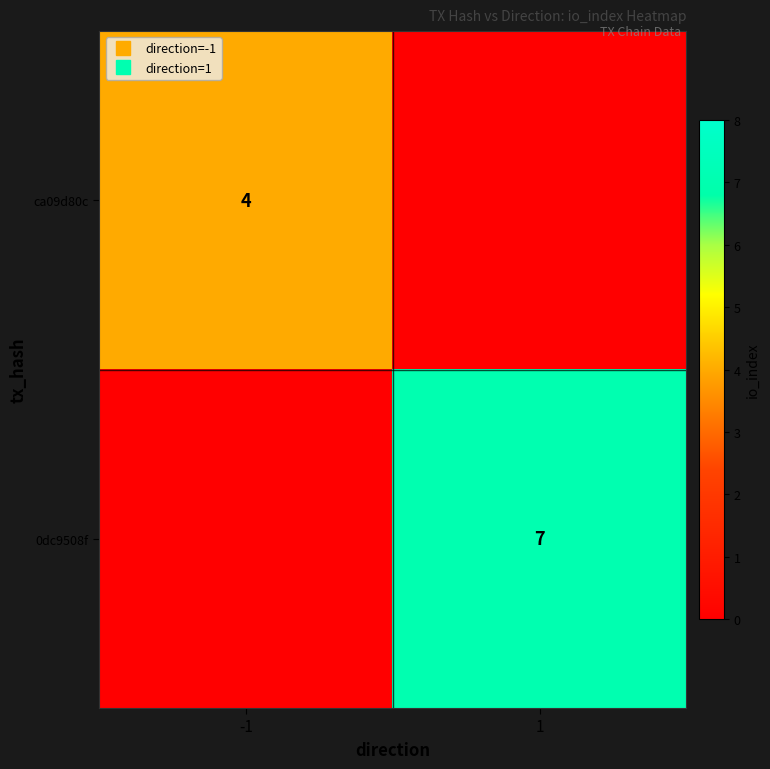

At which label is ca09d80c closest to 2?

-1